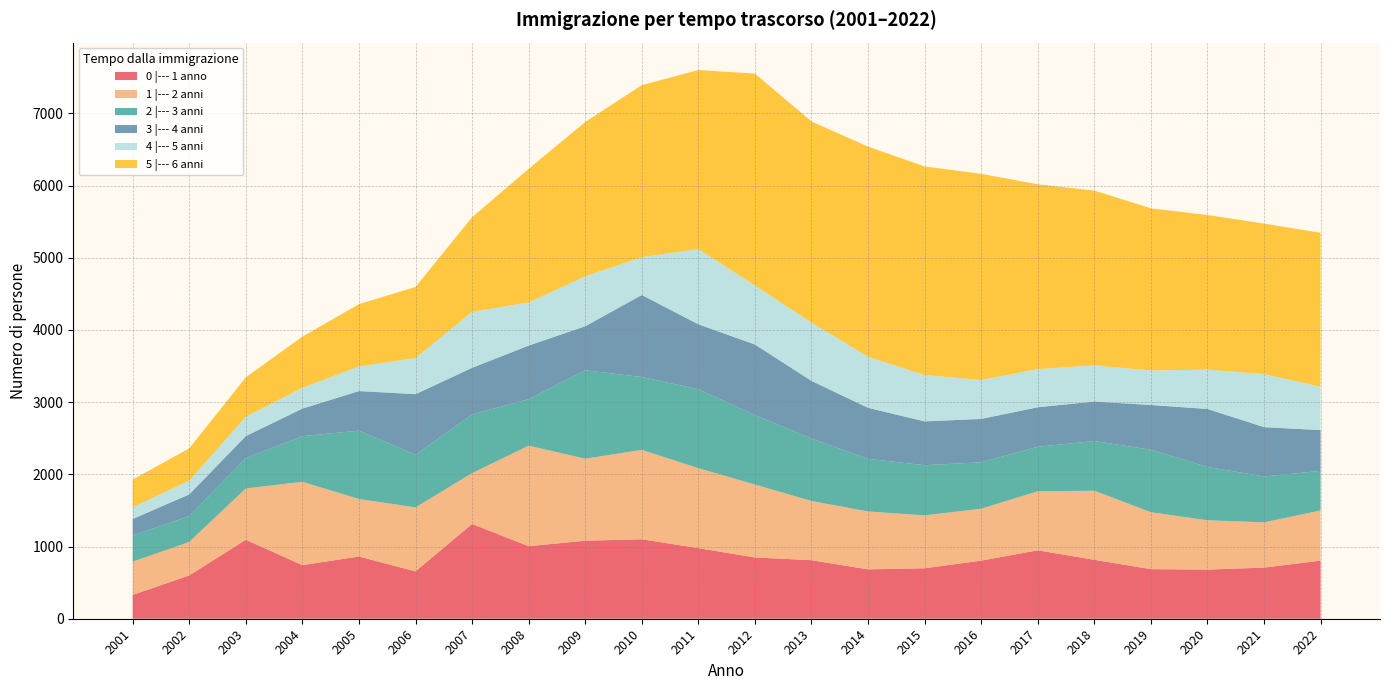

Reading left to right, list all the values displayed in this chart.

0 |--- 1 anno: 2001=330	2002=600	2003=1094	2004=743	2005=862	2006=656	2007=1313	2008=1005	2009=1081	2010=1101	2011=978	2012=849	2013=811	2014=684	2015=699	2016=805	2017=948	2018=816	2019=687	2020=681	2021=708	2022=805
1 |--- 2 anni: 2001=460	2002=464	2003=711	2004=1154	2005=797	2006=886	2007=704	2008=1392	2009=1136	2010=1238	2011=1108	2012=1010	2013=820	2014=802	2015=733	2016=719	2017=818	2018=957	2019=789	2020=683	2021=627	2022=695
2 |--- 3 anni: 2001=364	2002=357	2003=420	2004=632	2005=947	2006=730	2007=813	2008=644	2009=1225	2010=1010	2011=1093	2012=962	2013=865	2014=729	2015=695	2016=643	2017=616	2018=689	2019=865	2020=739	2021=636	2022=548
3 |--- 4 anni: 2001=227	2002=302	2003=305	2004=382	2005=548	2006=839	2007=646	2008=743	2009=610	2010=1136	2011=900	2012=978	2013=799	2014=707	2015=607	2016=601	2017=548	2018=547	2019=620	2020=803	2021=683	2022=565
4 |--- 5 anni: 2001=163	2002=190	2003=268	2004=288	2005=341	2006=500	2007=775	2008=598	2009=691	2010=525	2011=1041	2012=817	2013=808	2014=708	2015=641	2016=540	2017=529	2018=500	2019=479	2020=545	2021=735	2022=602
5 |--- 6 anni: 2001=383	2002=447	2003=546	2004=709	2005=863	2006=985	2007=1311	2008=1850	2009=2138	2010=2382	2011=2481	2012=2936	2013=2786	2014=2910	2015=2891	2016=2855	2017=2560	2018=2422	2019=2246	2020=2142	2021=2085	2022=2131